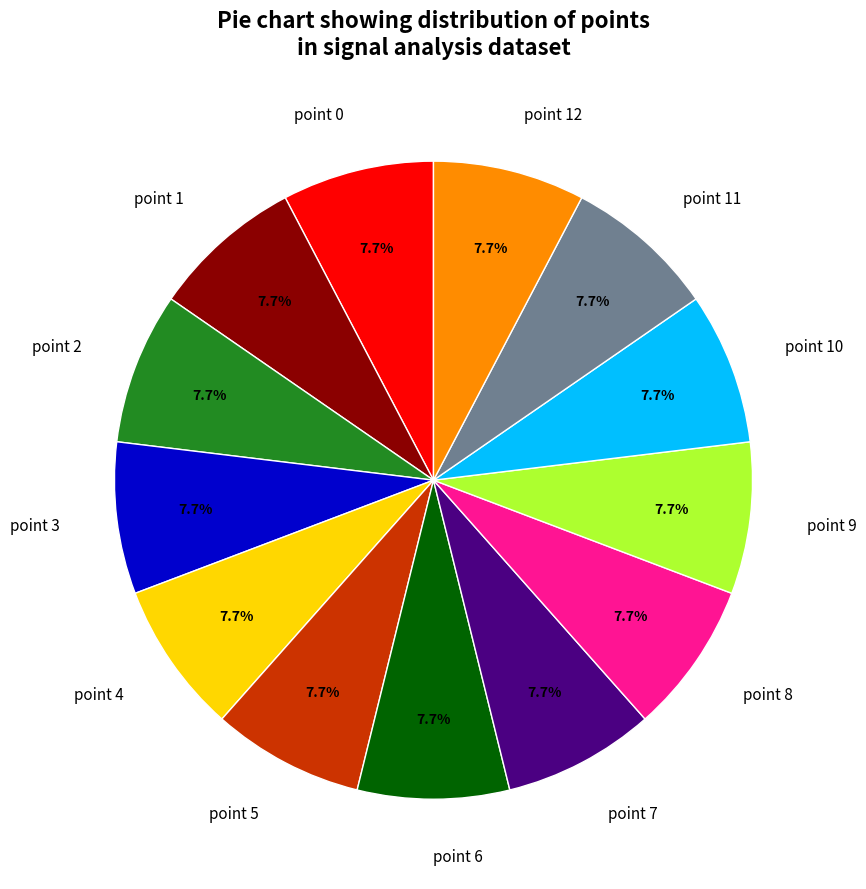

Does point 3 account for over 50% of the chart?

No